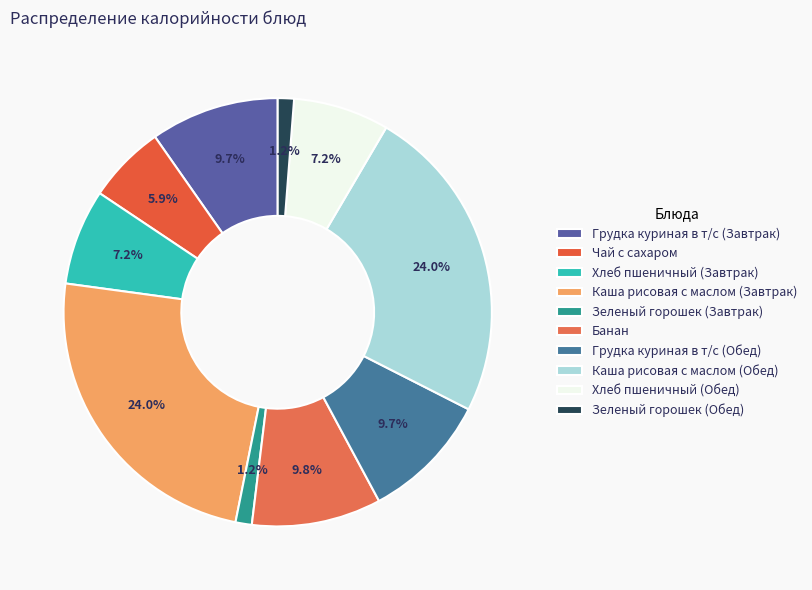

What percentage is NOT represented by Каша рисовая с маслом (Завтрак)?

76.0%